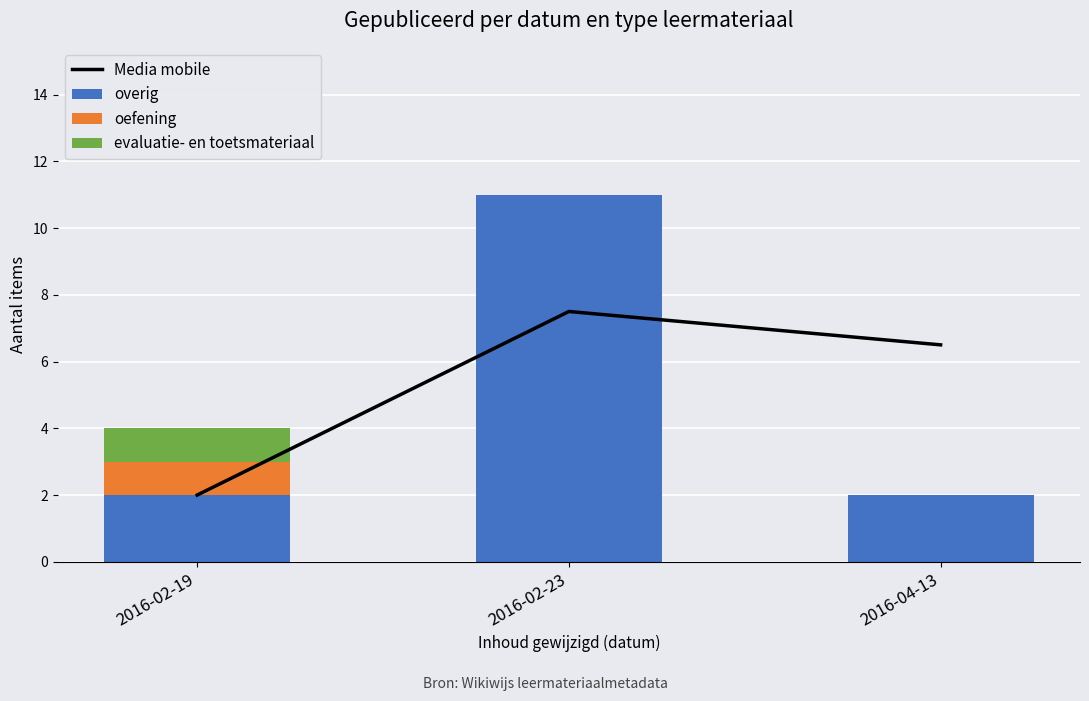

The value of overig at 2016-04-13 is 2.0. True or false?

True